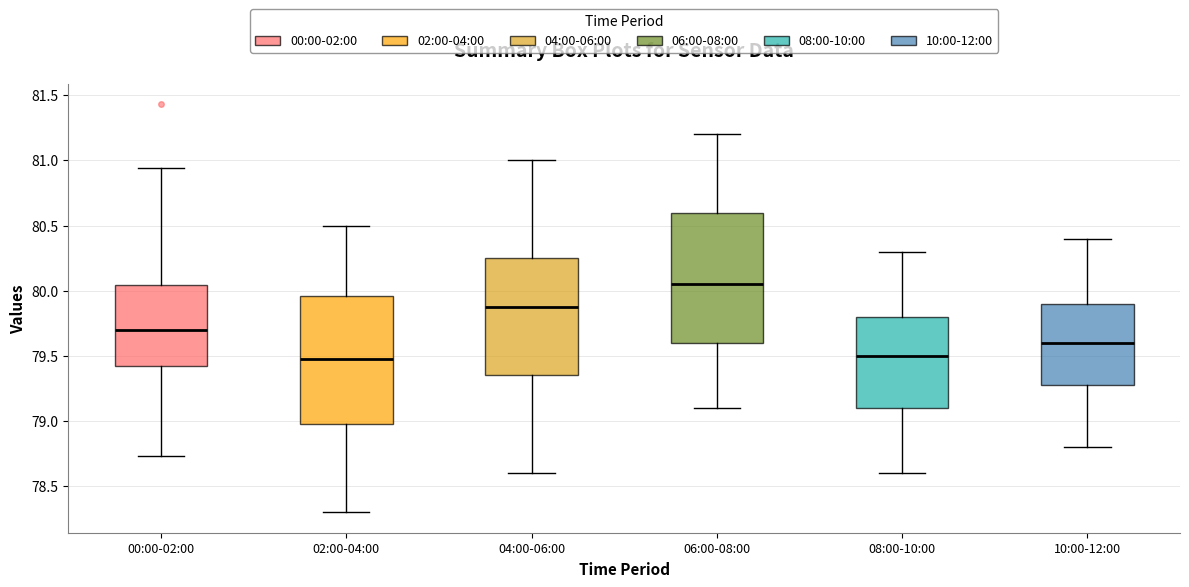

Which box has the highest median line?

06:00-08:00